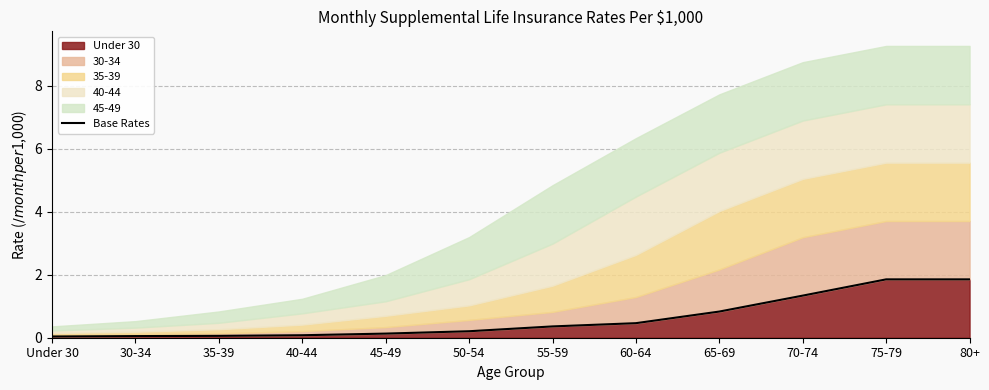

List the labels in order of value, largest first.

75-79, 80+, 70-74, 65-69, 60-64, 55-59, 50-54, 45-49, 40-44, 35-39, 30-34, Under 30